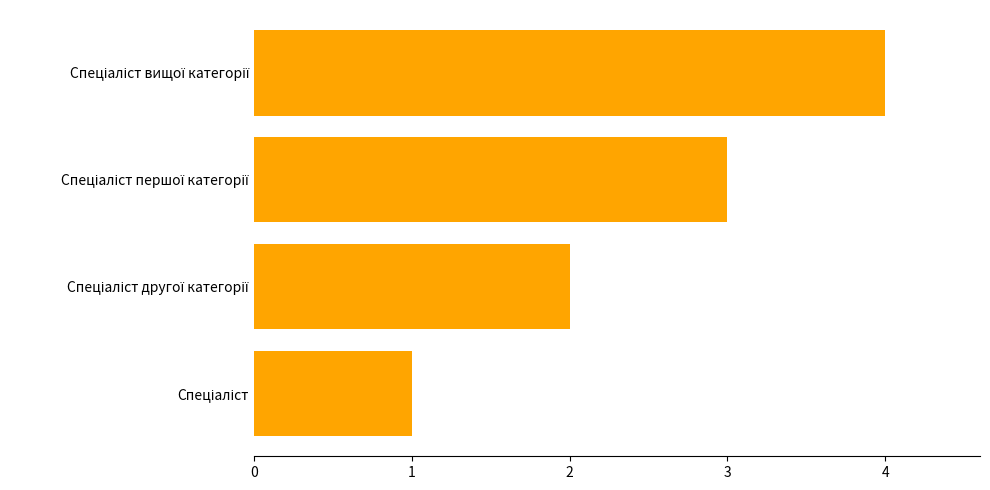

What is the sum of all values?

10